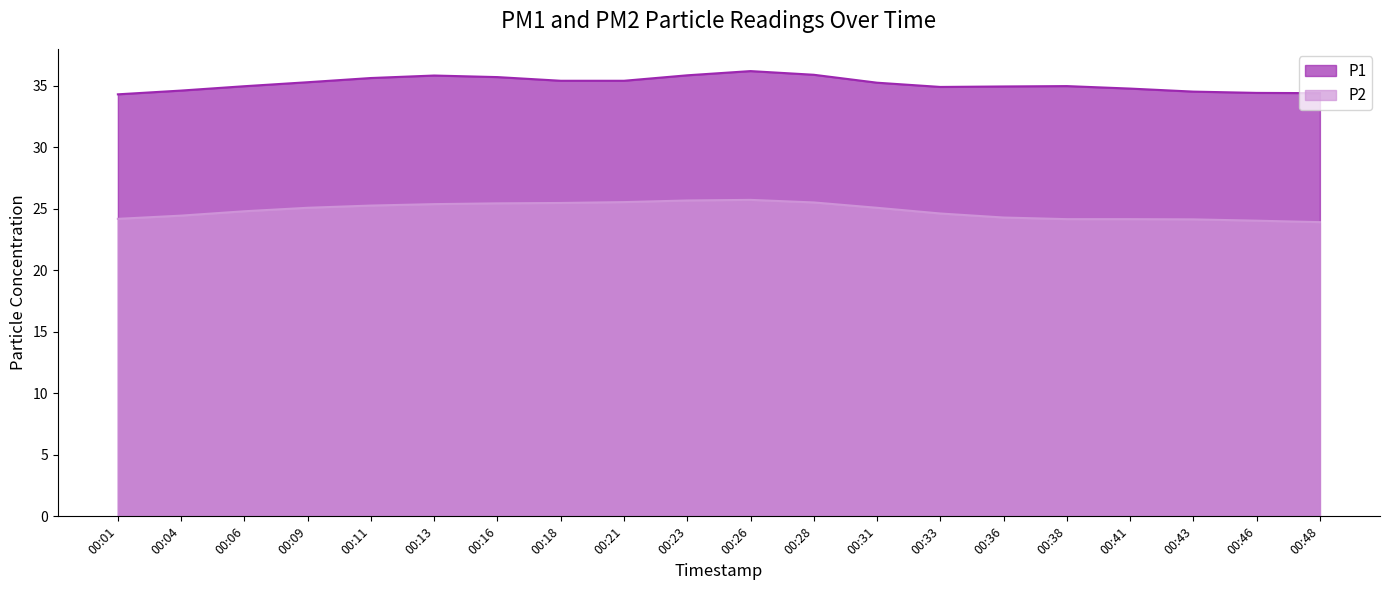

What is the minimum value shown in the chart?

23.9